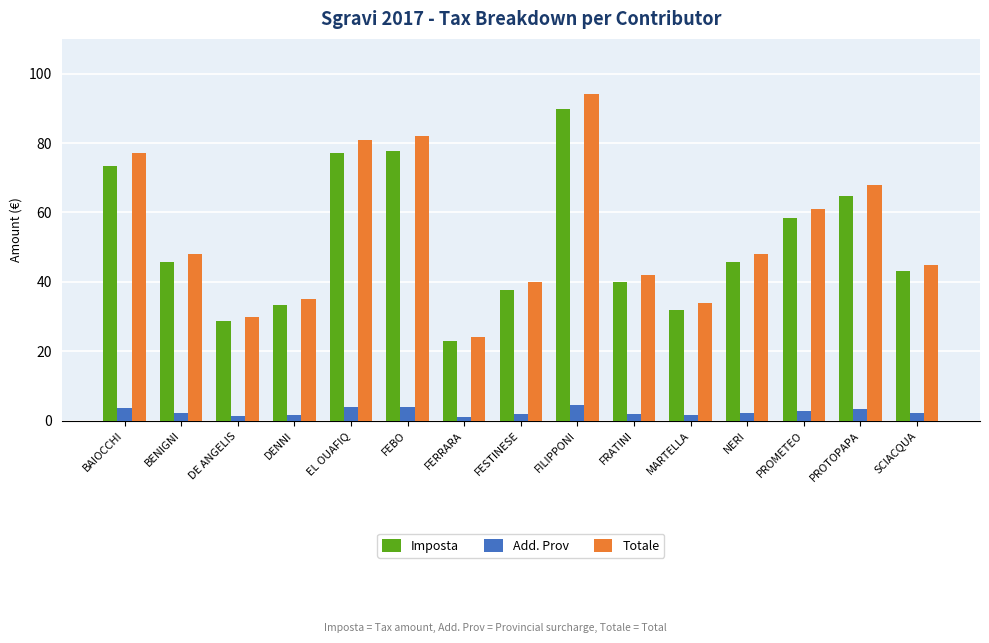

What is the difference between the Totale values at FESTINESE and BAIOCCHI?

37.0